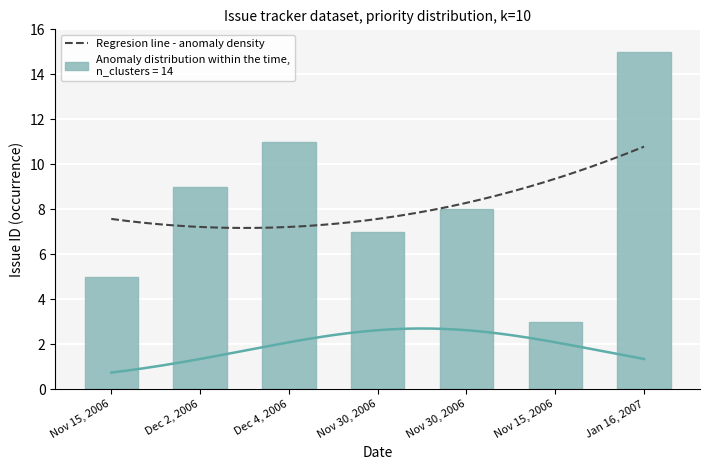

The chart shows a value of 15 at Jan 16, 2007. True or false?

True